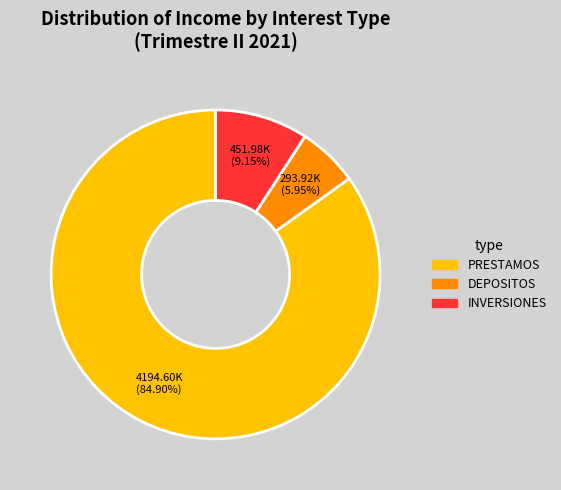

True or false: INVERSIONES accounts for 18% of the total.

False